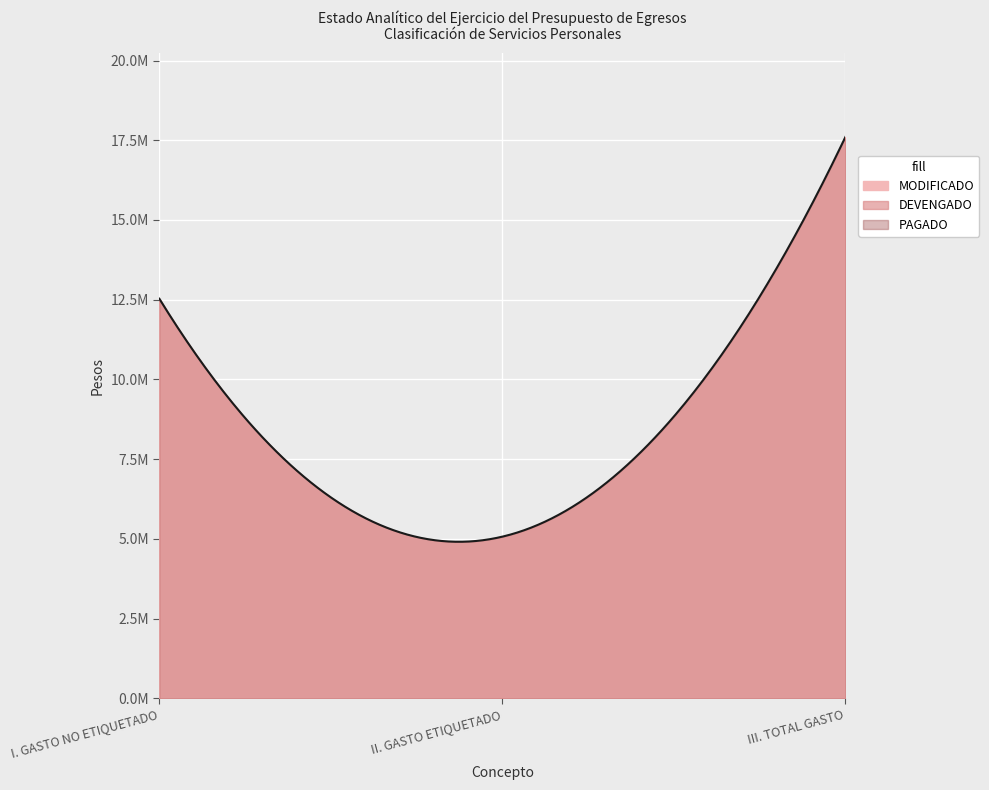

Count the number of data series in this chart.

3